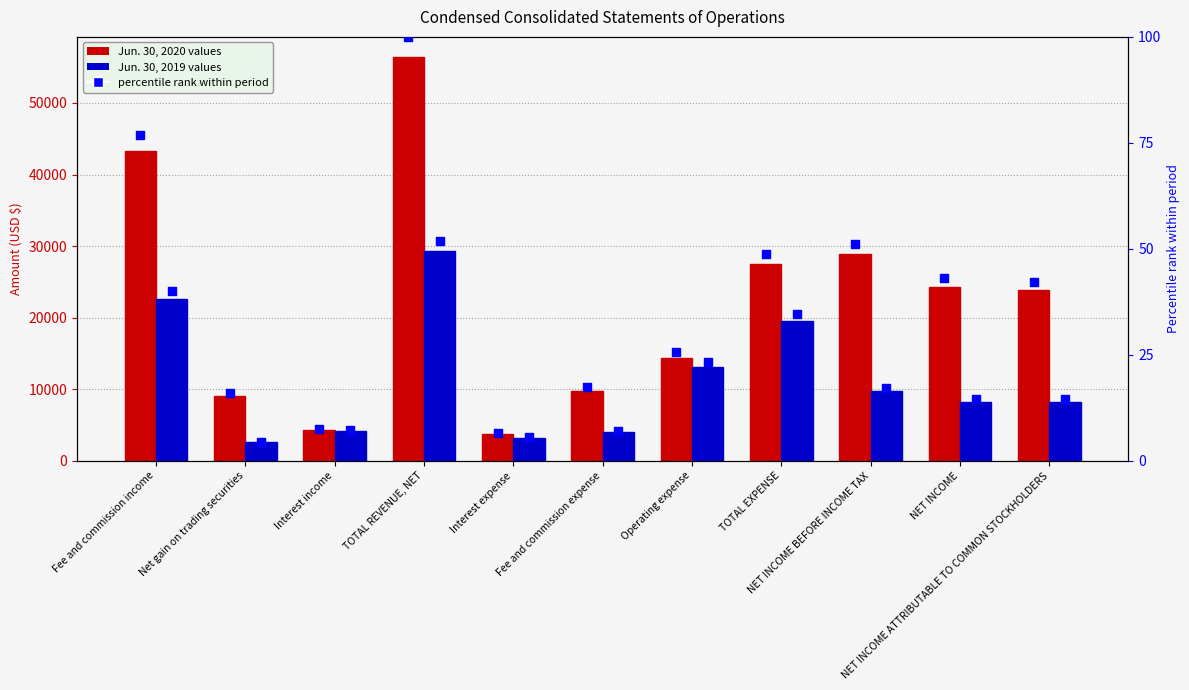

Which series has the largest total across all categories?

Jun. 30, 2020